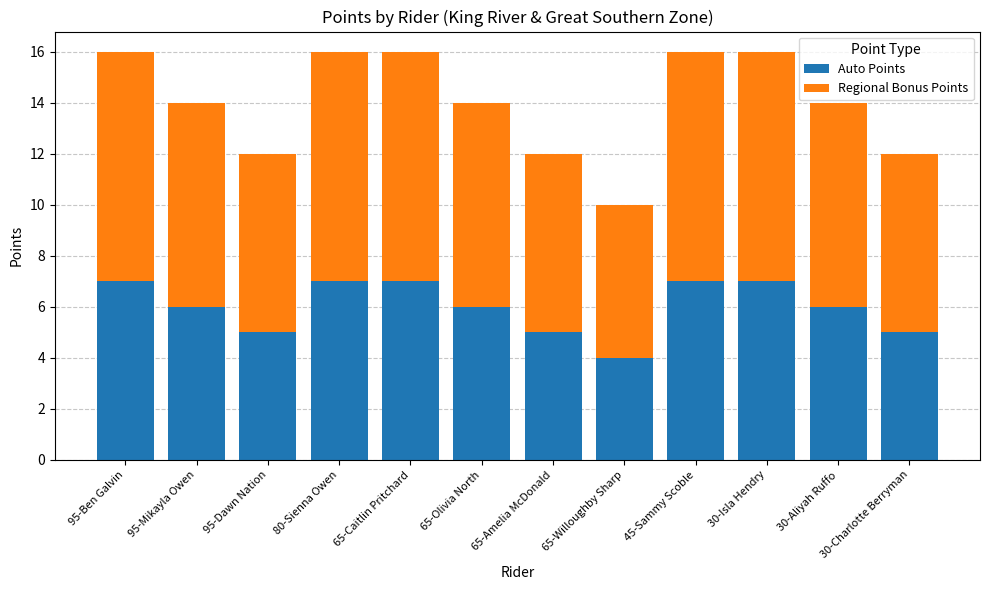

The Auto Points series shows 8 at 30-Charlotte Berryman. True or false?

False